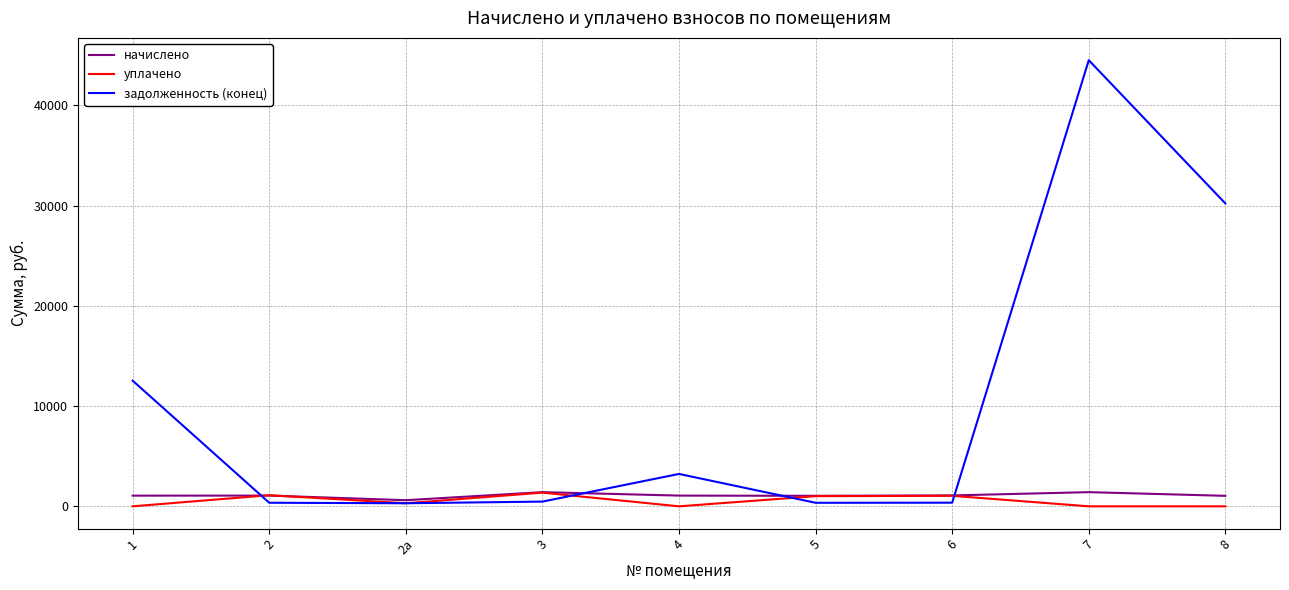

At 8, list the series in order from smallest to largest.

уплачено, начислено, задолженность (конец)